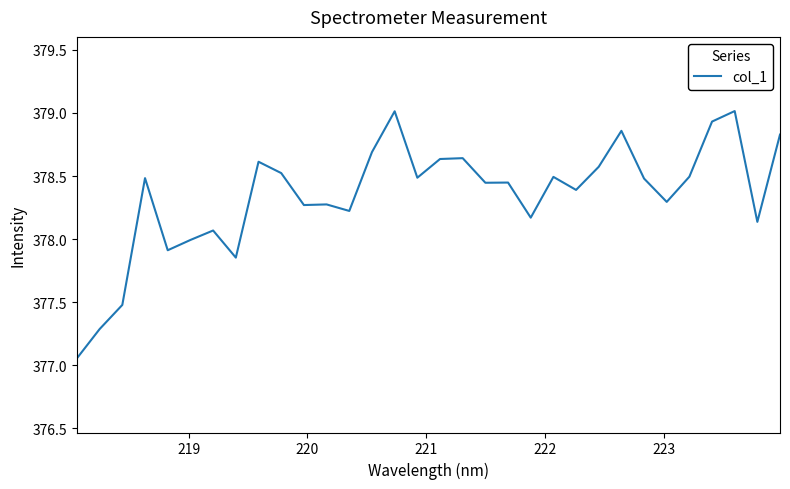

What is the difference between the maximum and minimum values?

2.0